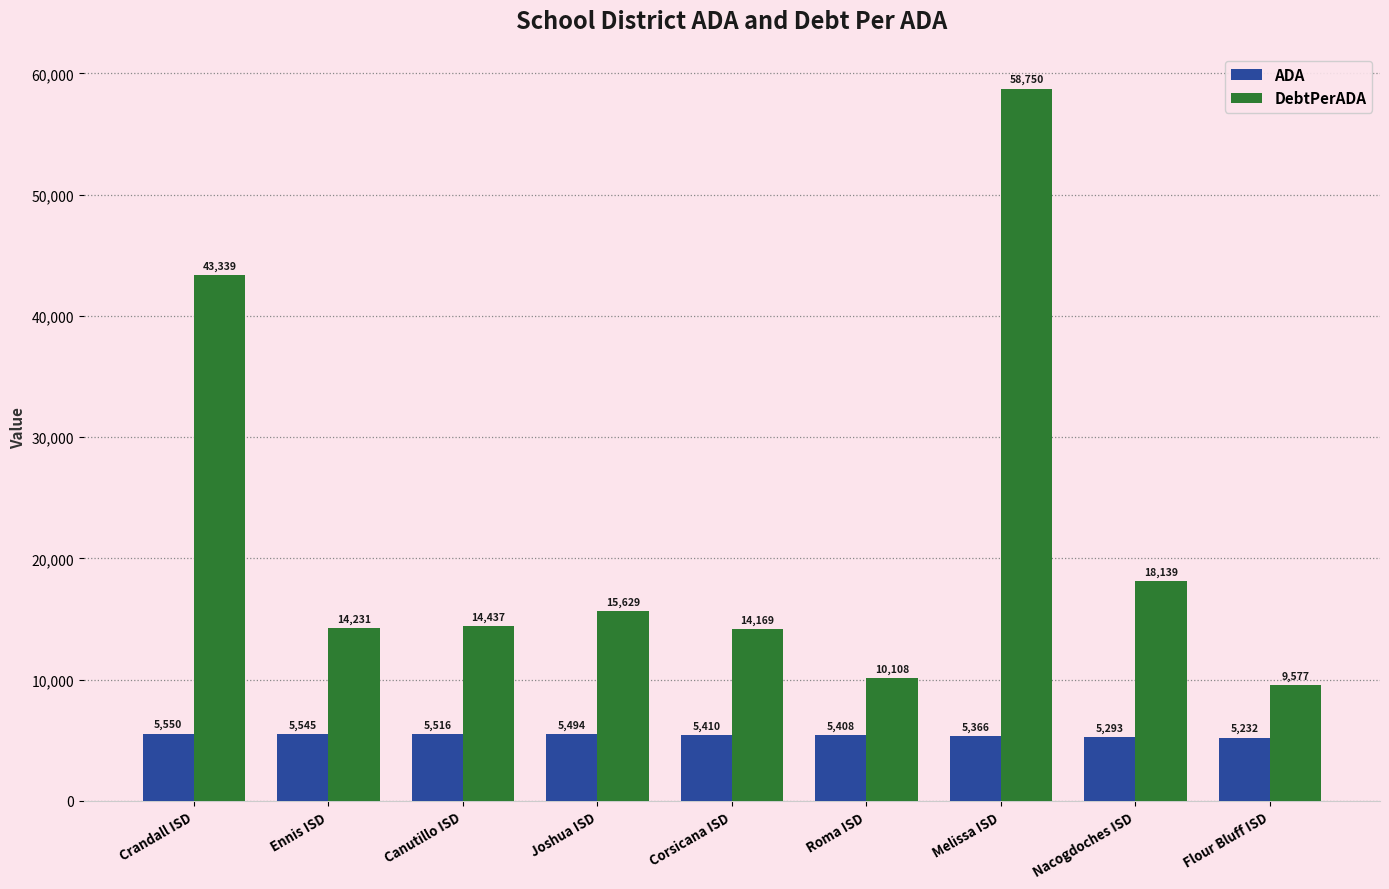

Between Ennis ISD and Roma ISD, which series saw the biggest shift?

DebtPerADA